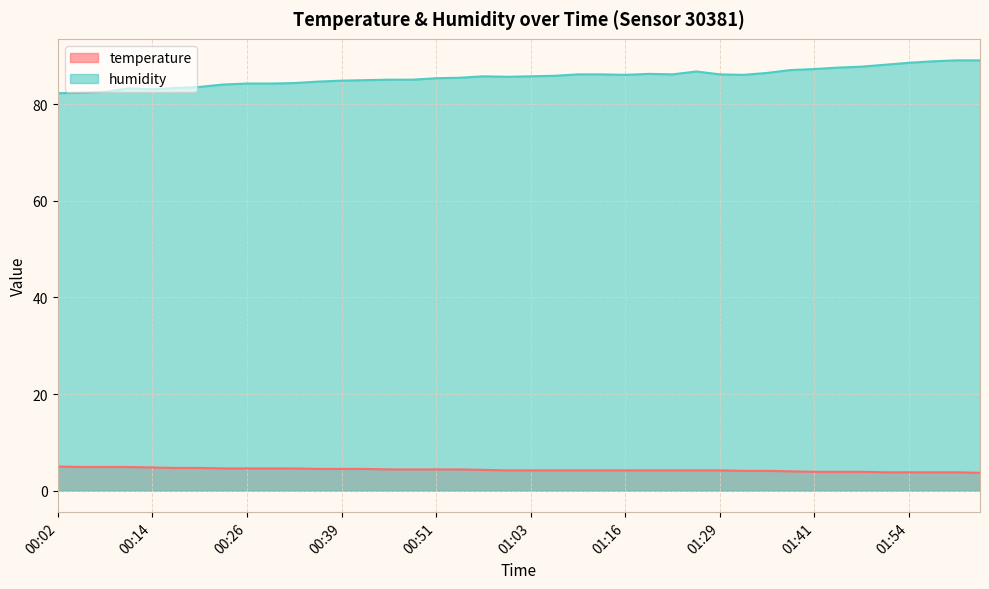

What is the sum of all temperature values?

172.5